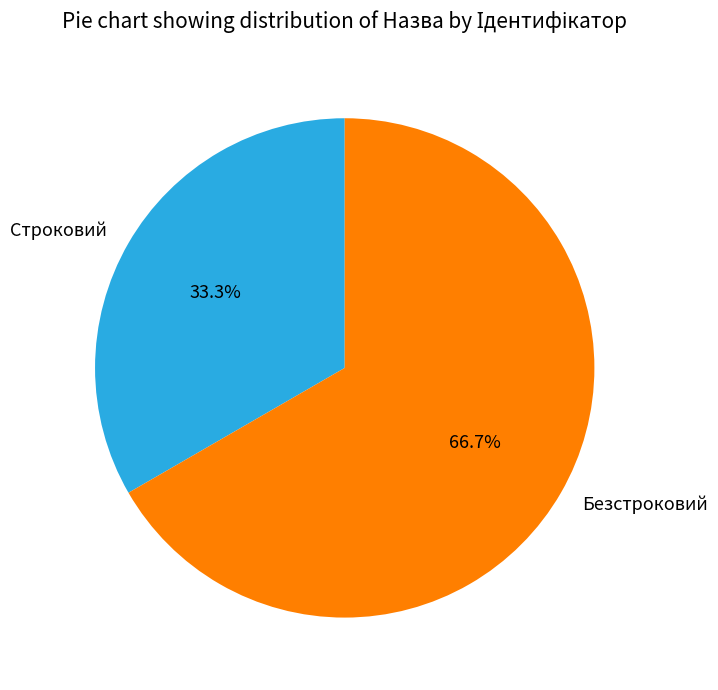

The Строковий slice represents 42% of the pie. True or false?

False